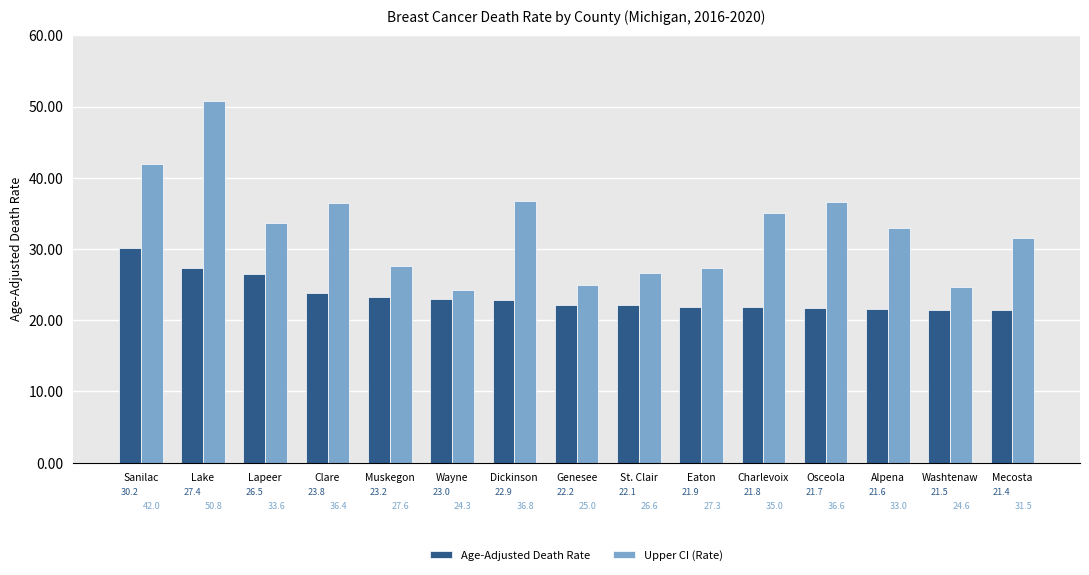

The Upper CI (Rate) series shows 24.3 at Wayne. True or false?

True